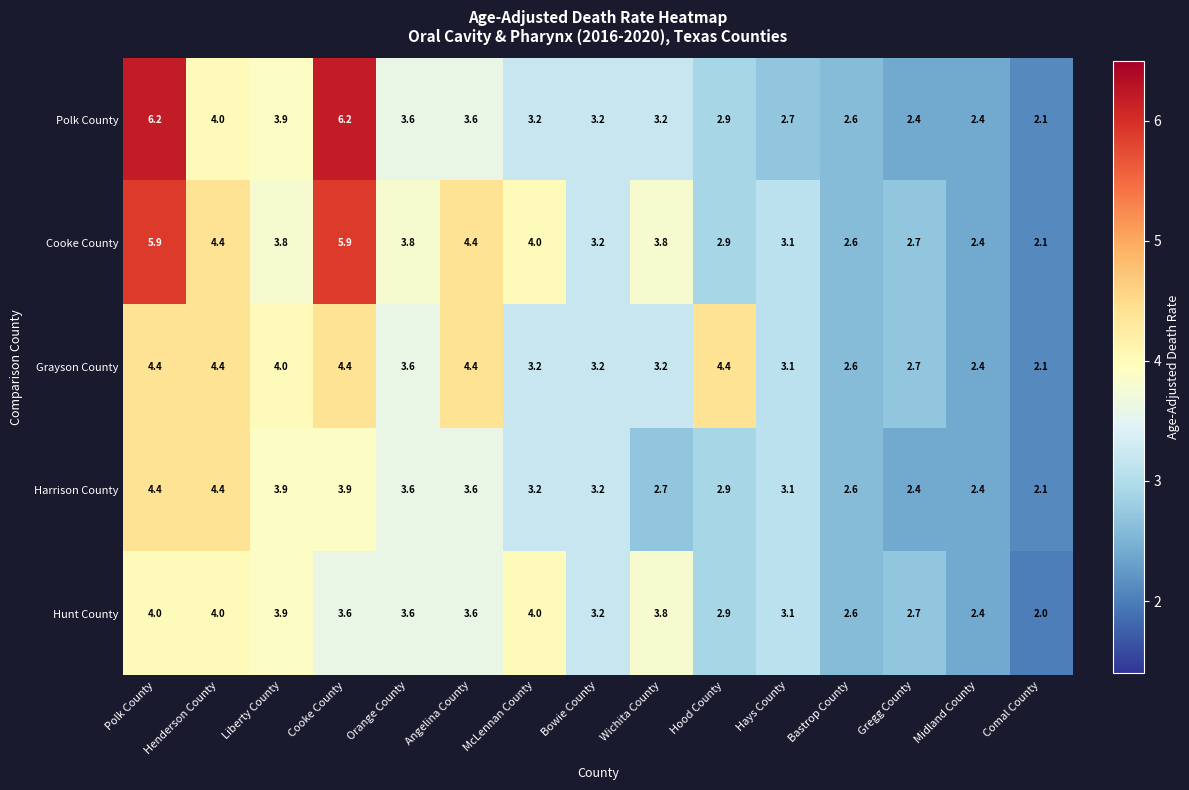

The value of Hunt County at Bowie County is 3.2. True or false?

True